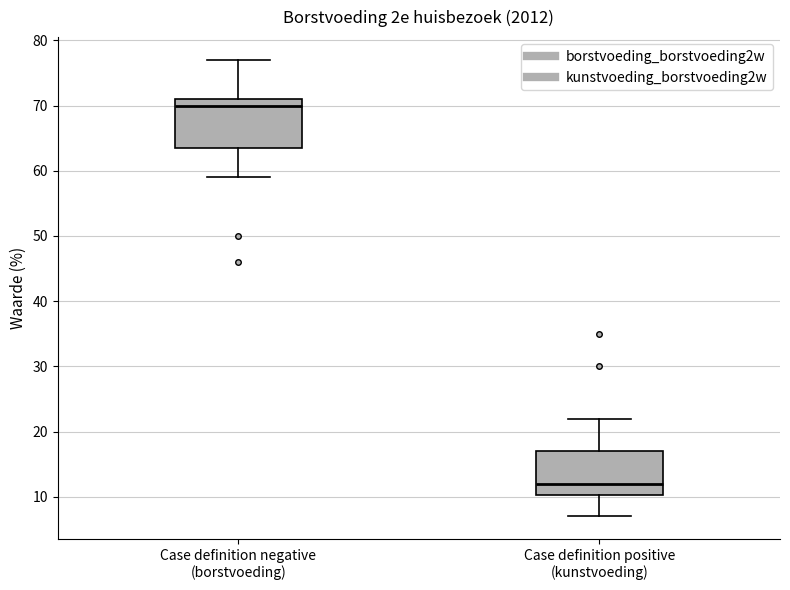

Reading left to right, read every box against the y-axis: the position of its median line, the range the box covers, and the ends of its whiskers. The values are not printed on the chart, so give them approximately, as read against the axis.

Case definition negative (borstvoeding): median 70, box 64 to 71, whiskers 59 to 77
Case definition positive (kunstvoeding): median 12, box 10 to 17, whiskers 7 to 22